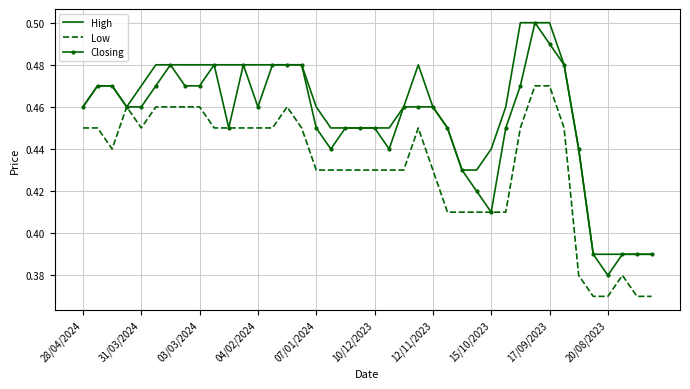

Which series has the largest total across all categories?

High